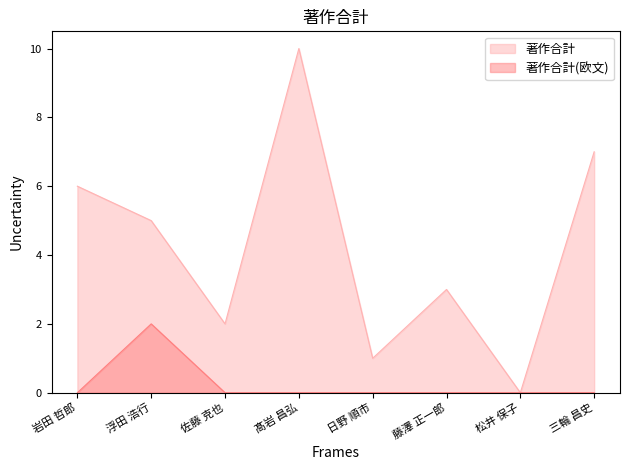

Where is the first local maximum for 著作合計?

髙岩 昌弘